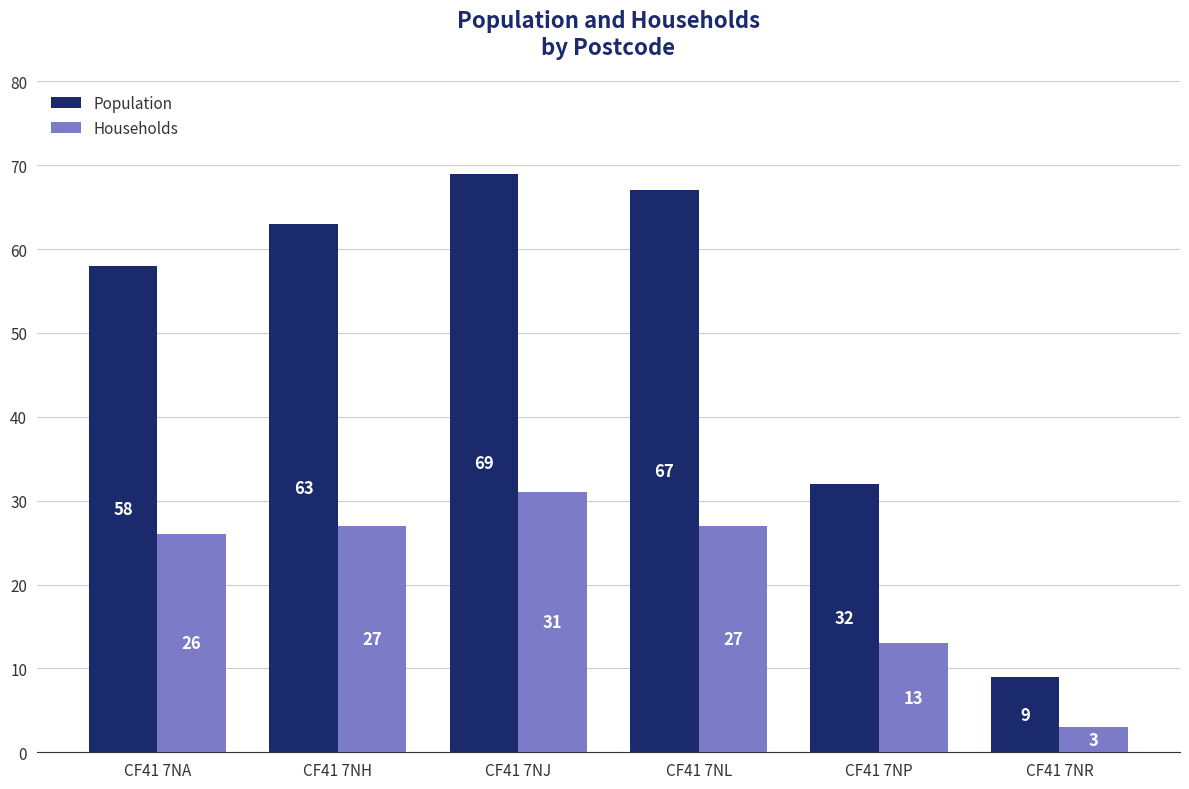

Which category has the highest value in the Population series?

CF41 7NJ